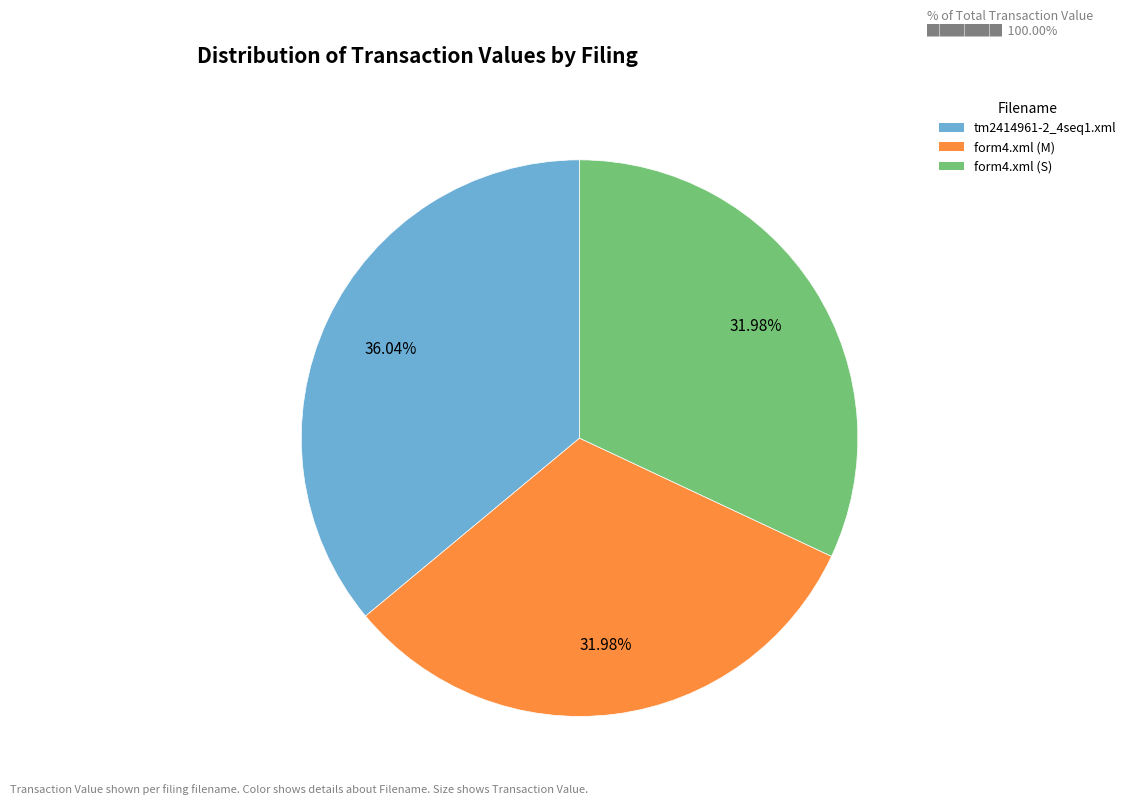

To the nearest percent, what is the difference between the largest and smallest slice percentages?

4%